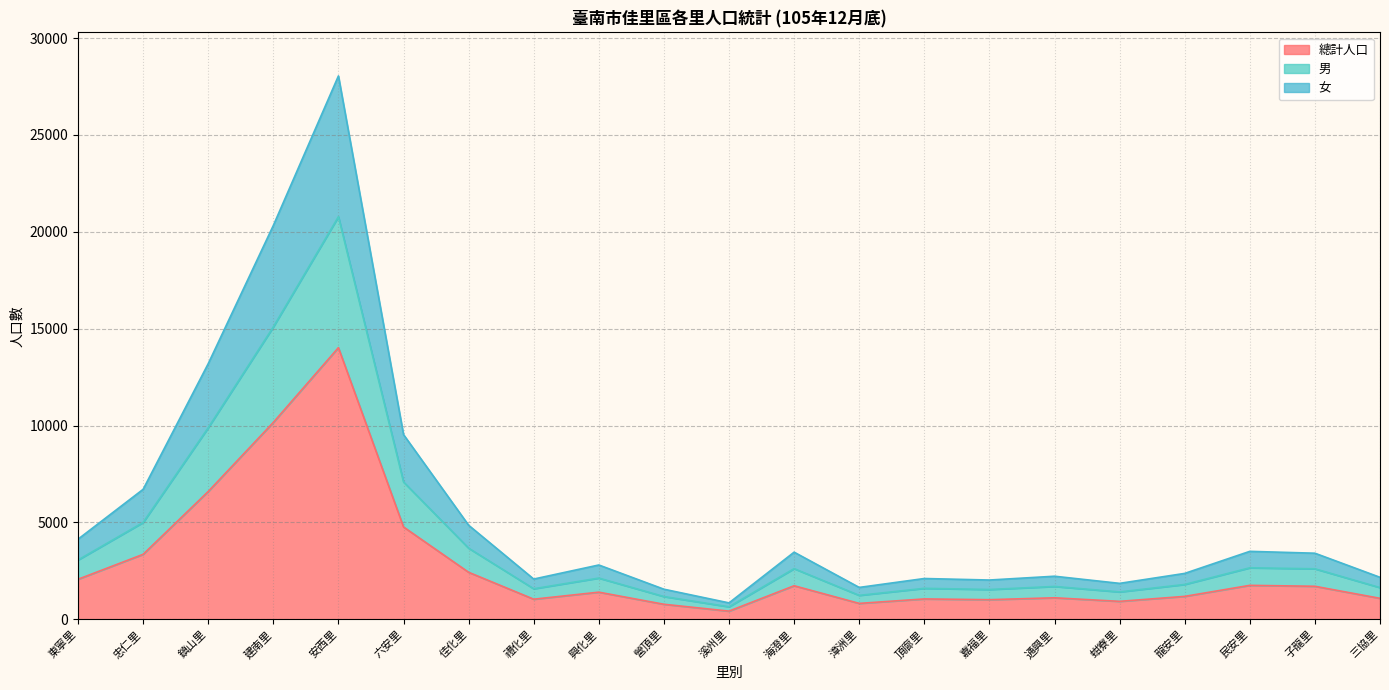

At which category is the sum across all series the highest?

安西里